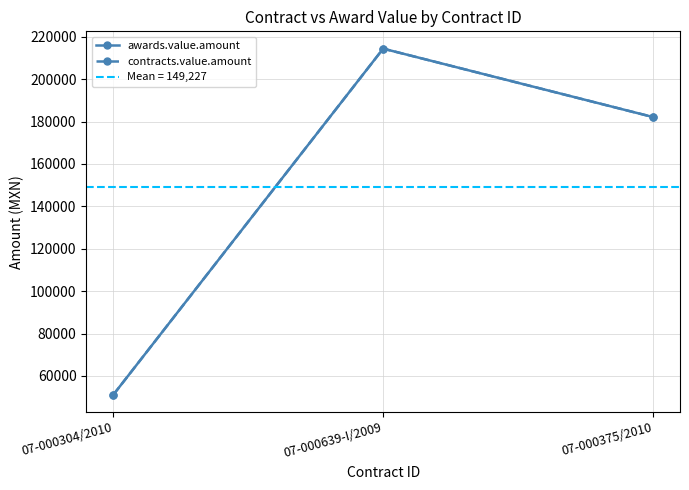

Which series has the largest range (max minus min)?

awards.value.amount